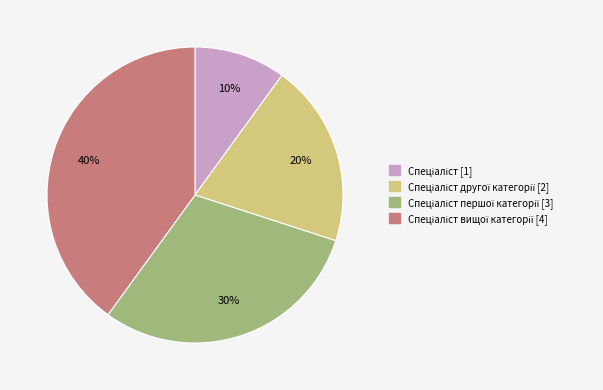

To the nearest percent, what is the difference between the largest and smallest slice percentages?

30%